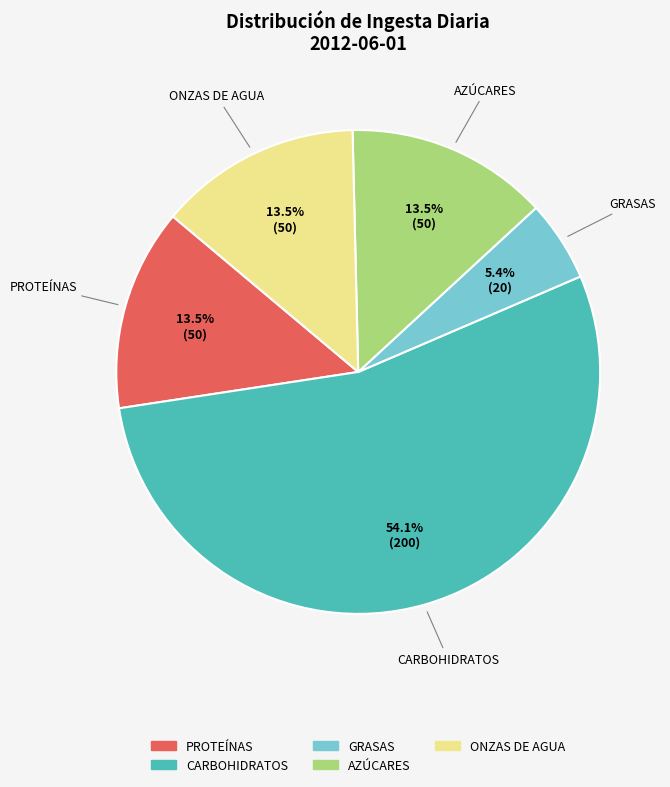

True or false: GRASAS accounts for 5% of the total.

True